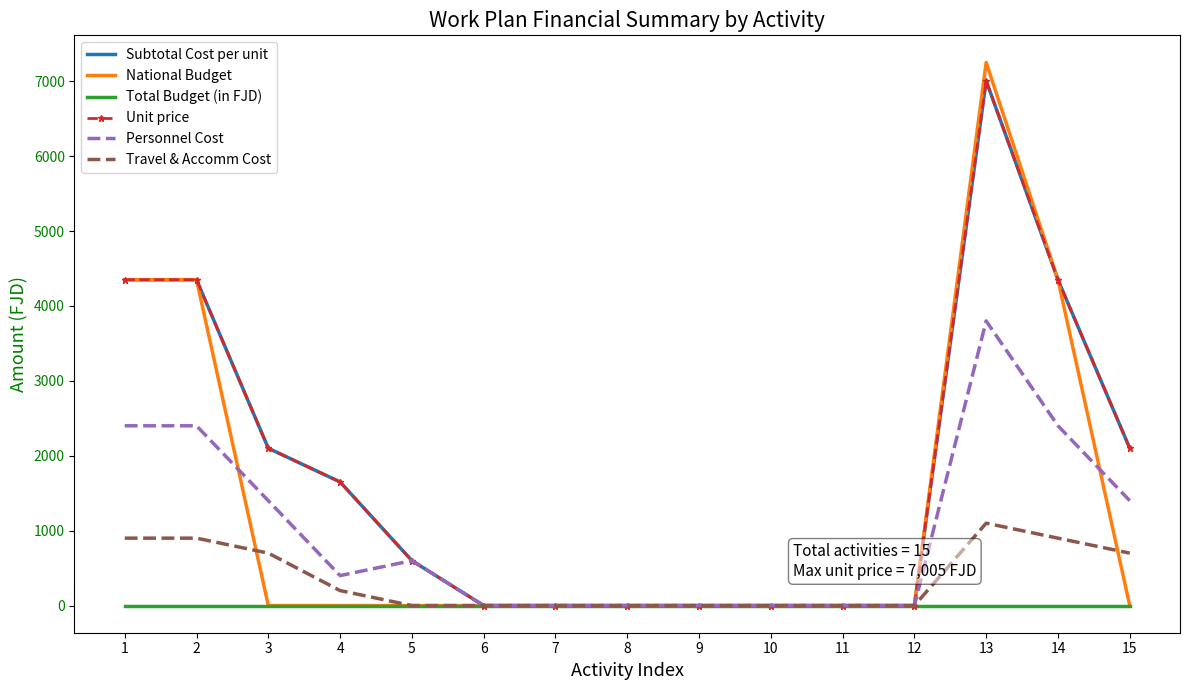

True or false: Unit price has more than 2 interior local peaks.

False